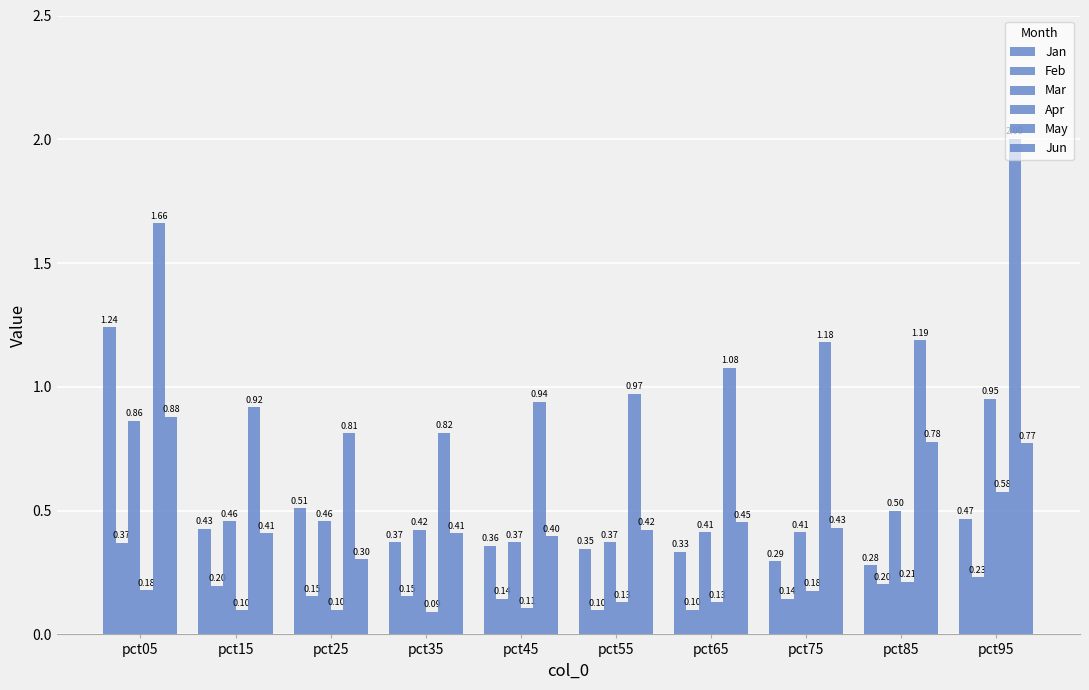

Reading right to left, extract all data points from this chart.

Jan: pct95=0.5	pct85=0.3	pct75=0.3	pct65=0.3	pct55=0.3	pct45=0.4	pct35=0.4	pct25=0.5	pct15=0.4	pct05=1.2
Feb: pct95=0.2	pct85=0.2	pct75=0.1	pct65=0.1	pct55=0.1	pct45=0.1	pct35=0.2	pct25=0.2	pct15=0.2	pct05=0.4
Mar: pct95=1.0	pct85=0.5	pct75=0.4	pct65=0.4	pct55=0.4	pct45=0.4	pct35=0.4	pct25=0.5	pct15=0.5	pct05=0.9
Apr: pct95=0.6	pct85=0.2	pct75=0.2	pct65=0.1	pct55=0.1	pct45=0.1	pct35=0.1	pct25=0.1	pct15=0.1	pct05=0.2
May: pct95=2.0	pct85=1.2	pct75=1.2	pct65=1.1	pct55=1.0	pct45=0.9	pct35=0.8	pct25=0.8	pct15=0.9	pct05=1.7
Jun: pct95=0.8	pct85=0.8	pct75=0.4	pct65=0.5	pct55=0.4	pct45=0.4	pct35=0.4	pct25=0.3	pct15=0.4	pct05=0.9